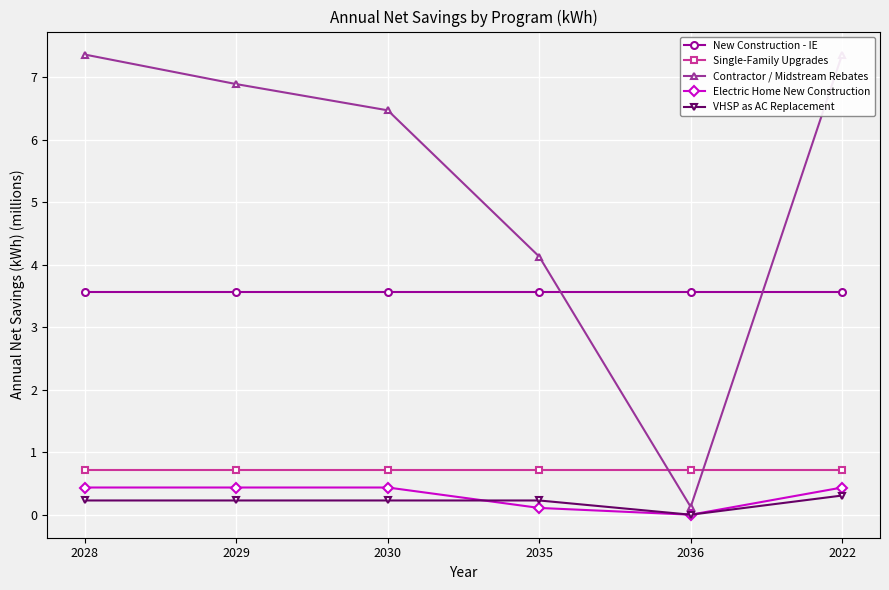

How many data points does each series have?

6